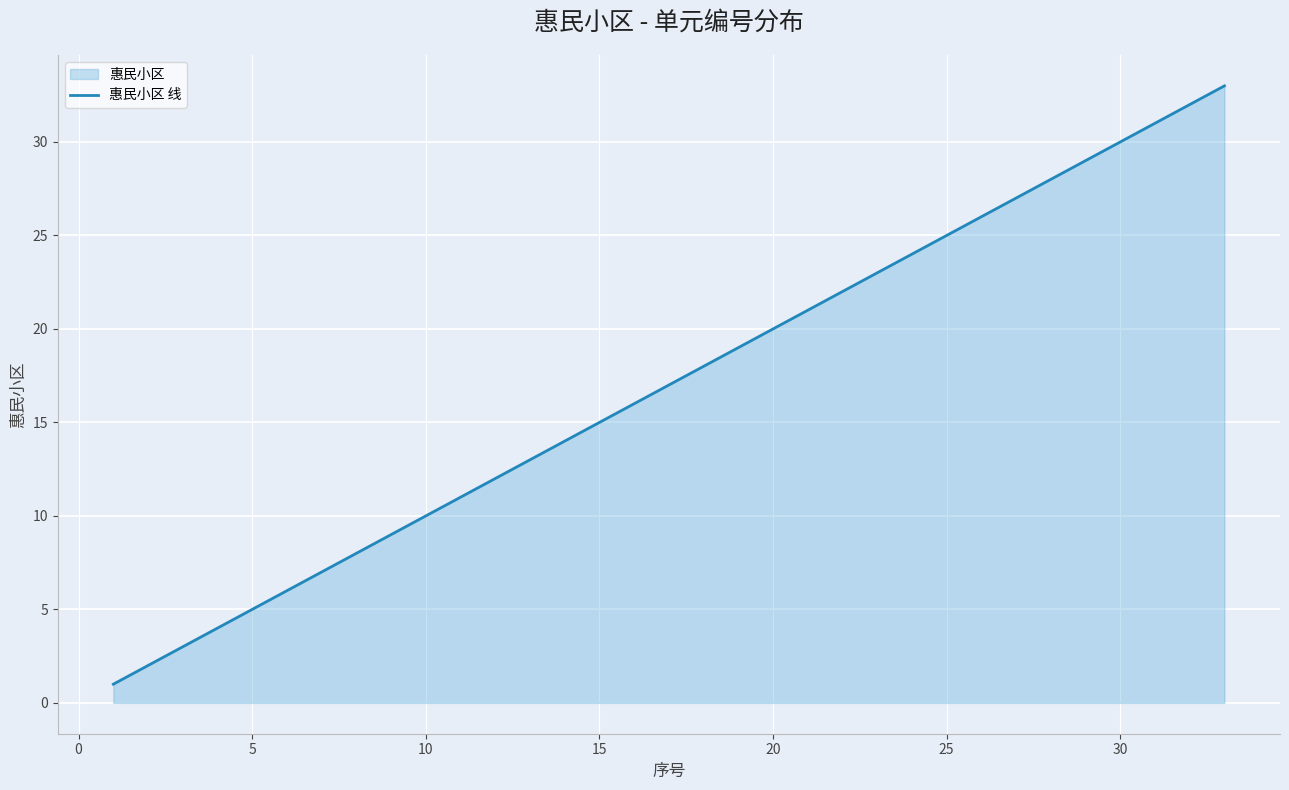

What is the greatest value displayed?

33